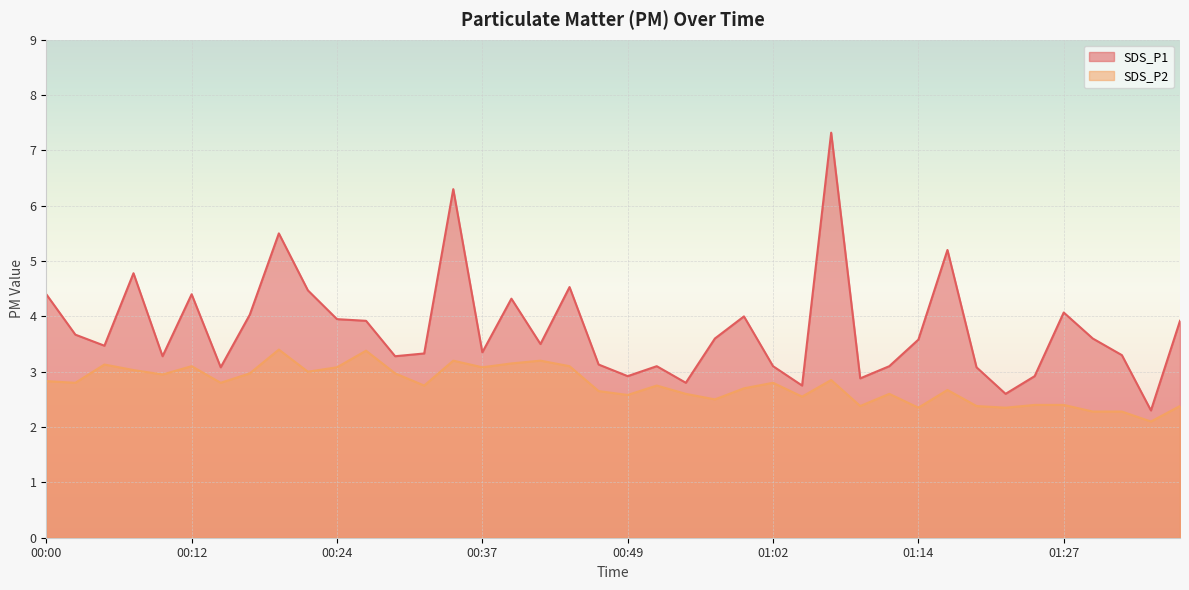

Which has a higher value, 00:49 or 00:12?

00:12